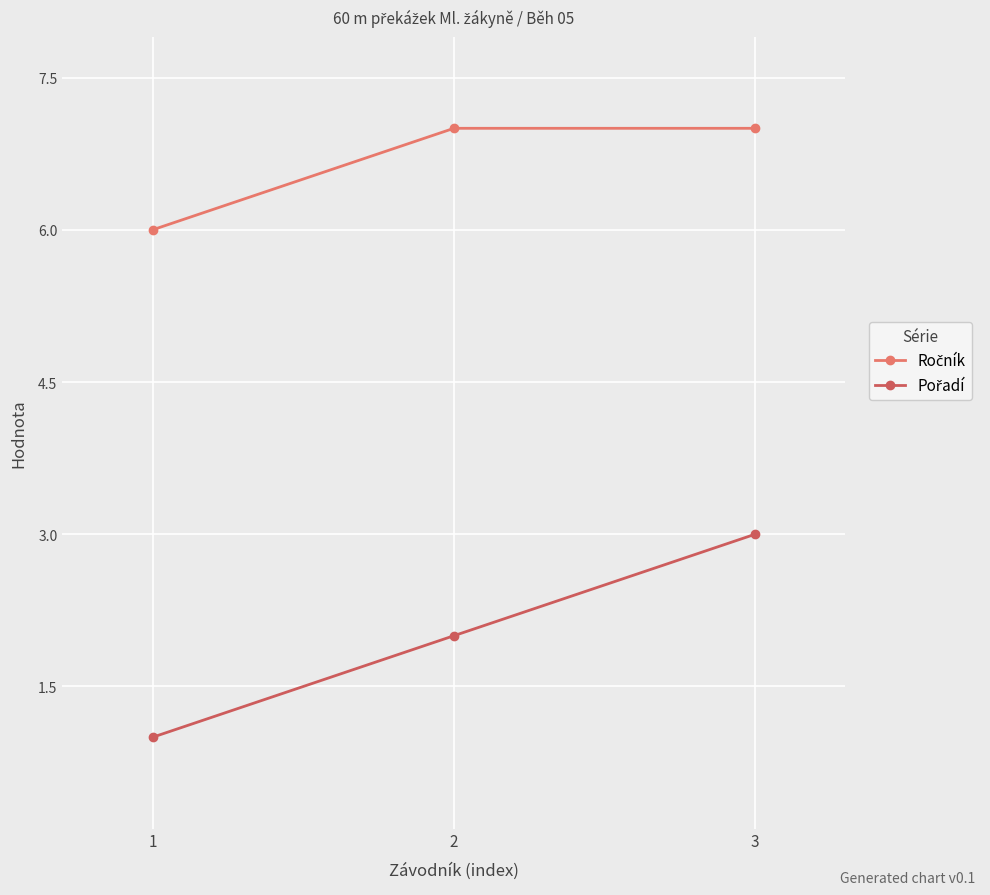

How many series are shown in this chart?

2